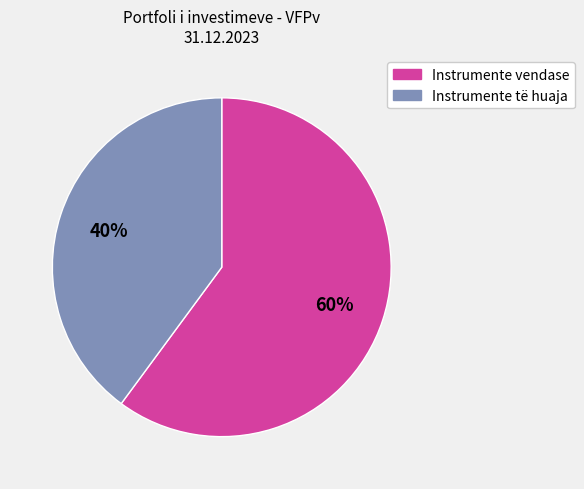

Does any single category account for the majority?

Yes